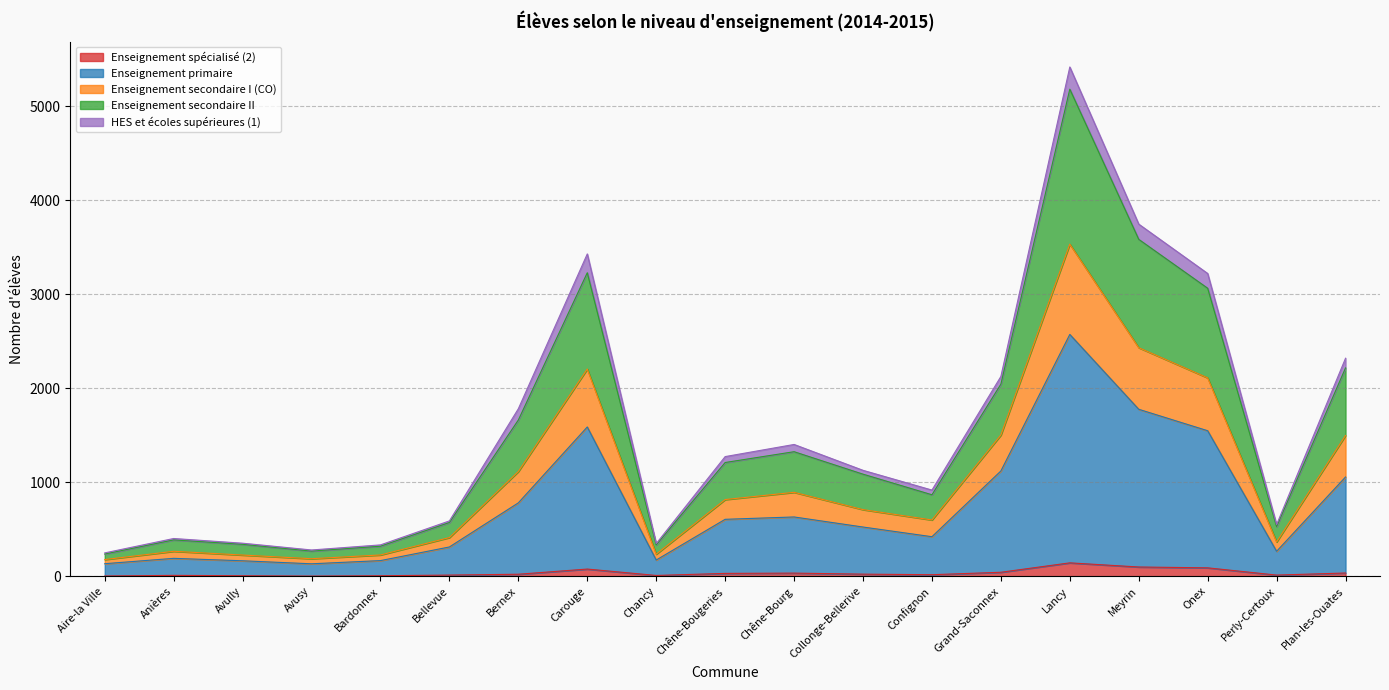

At which category is the sum across all series the highest?

Lancy